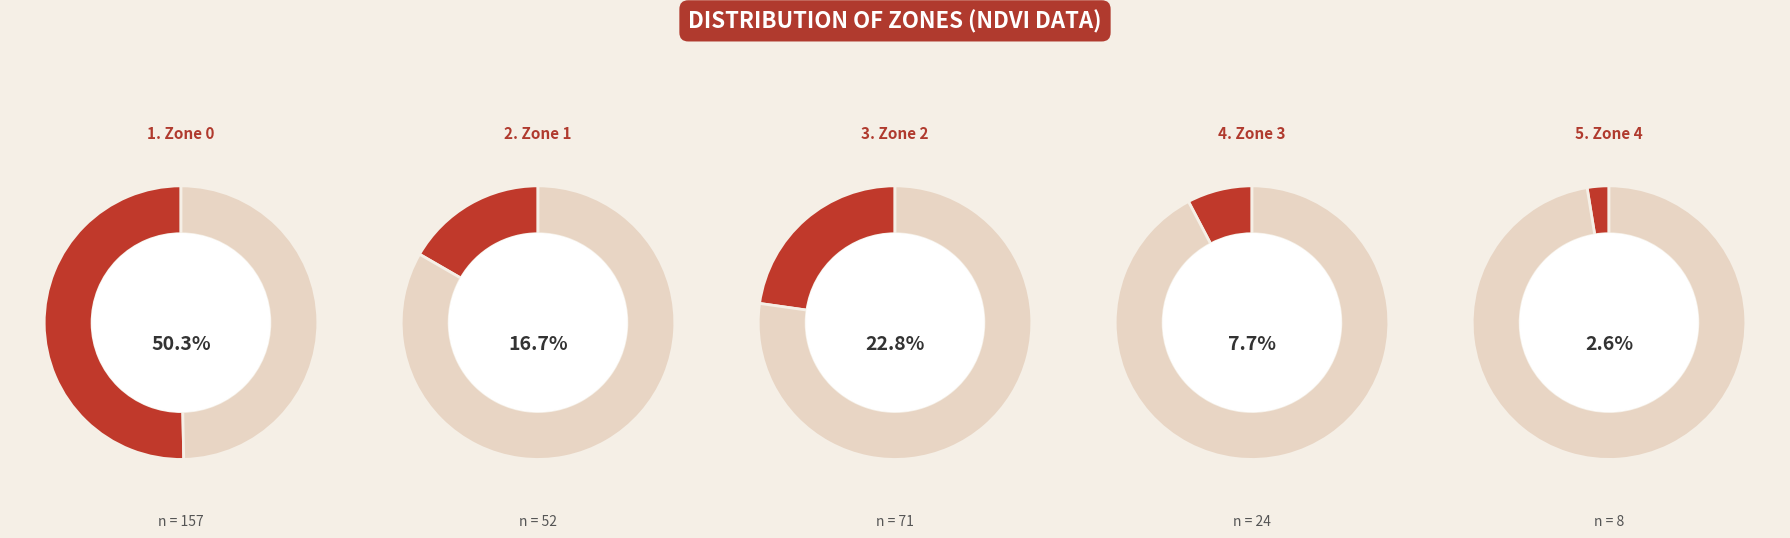

Is there any slice that represents more than half of the pie?

Yes